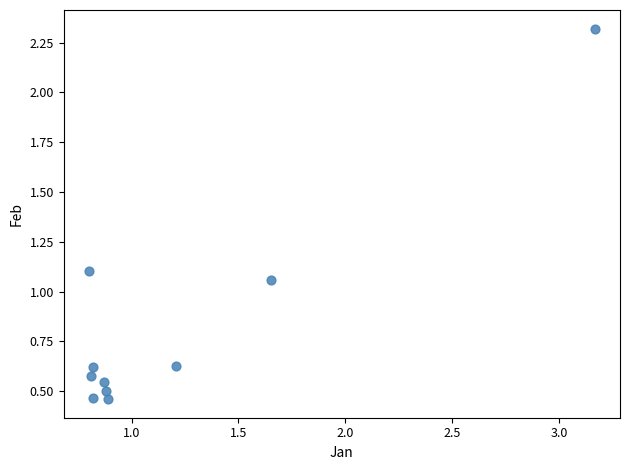

What is the range of Y values (max minus min)?

1.9